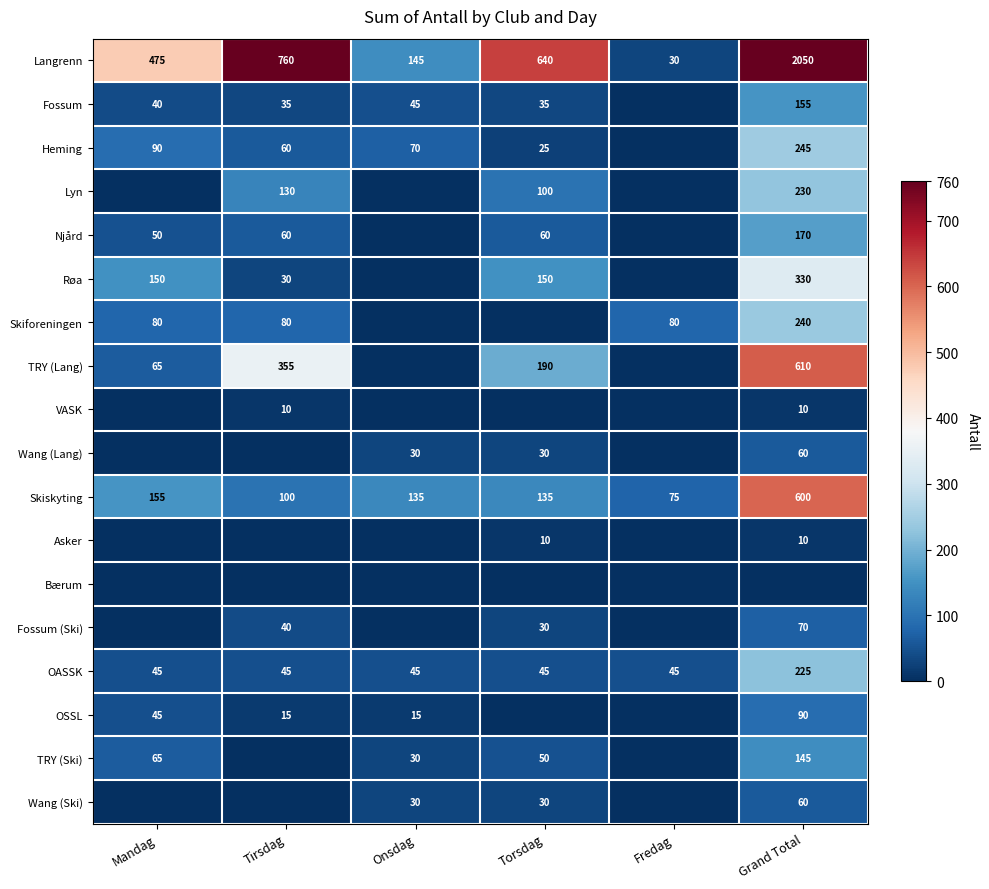

The value of TRY (Ski) at Grand Total is 249. True or false?

False